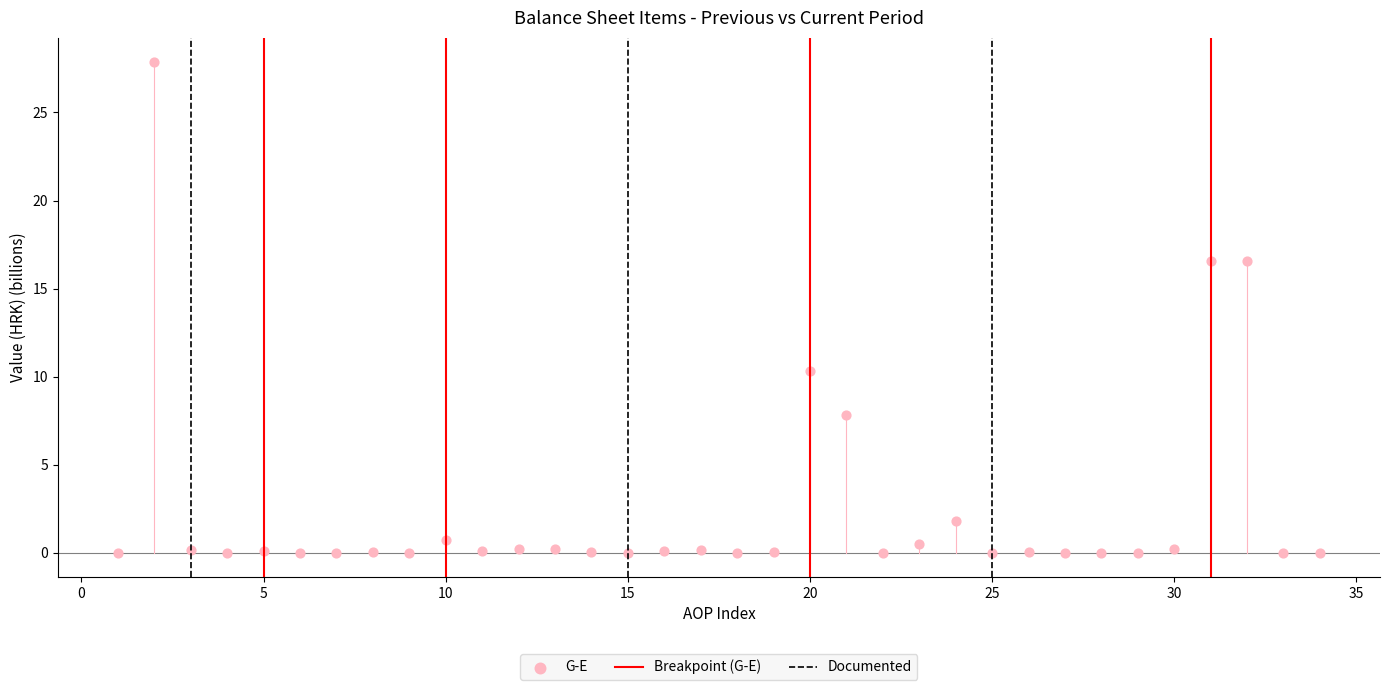

What Y value in the scatter plot is closest to 13?

10.3